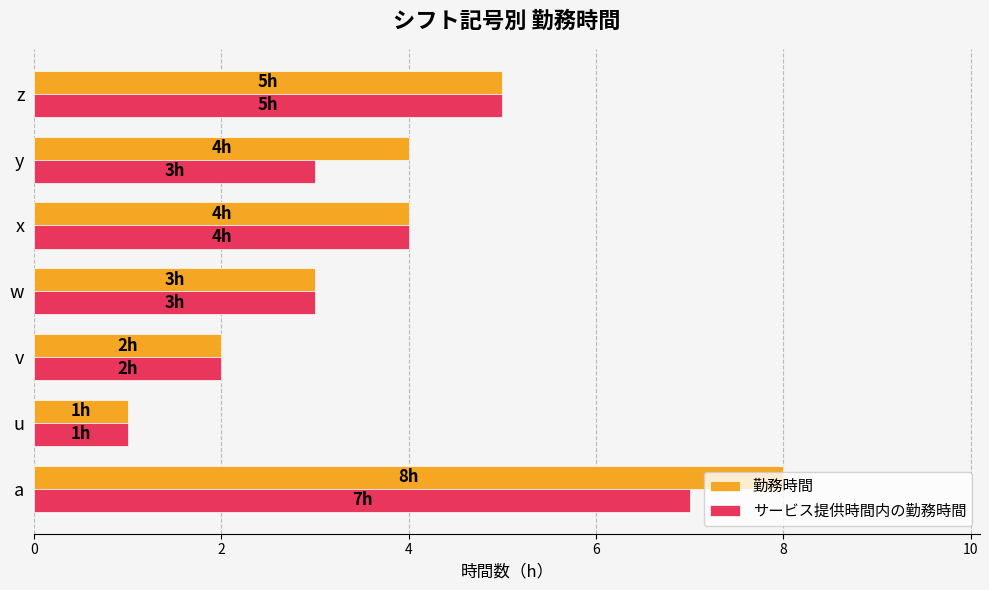

The value of サービス提供時間内の勤務時間 at x is 4. True or false?

True